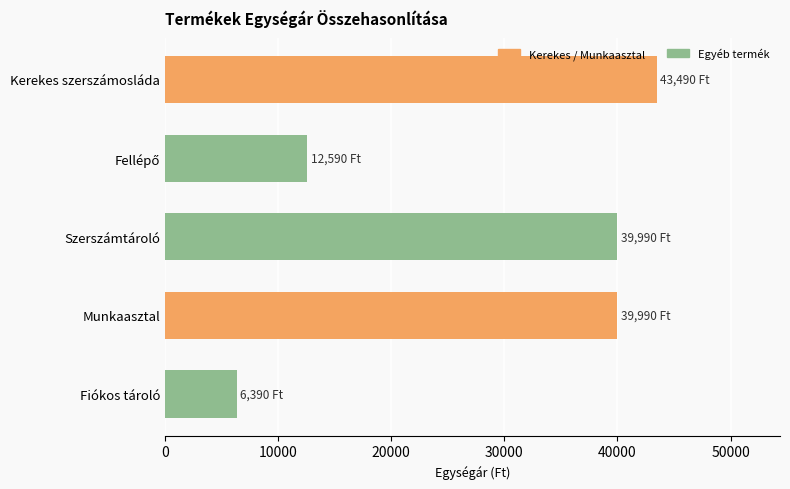

What is the label of the 2nd bar from the bottom?

Munkaasztal